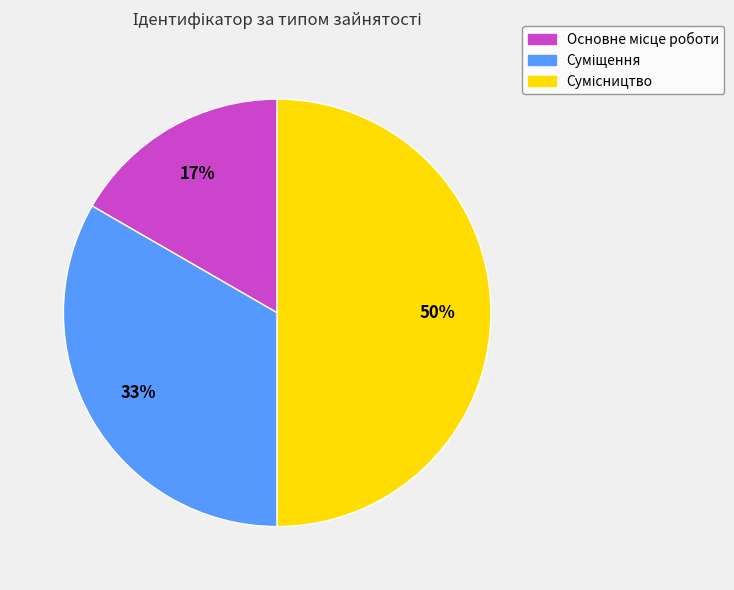

To the nearest percent, what is the difference between the largest and smallest slice percentages?

33%